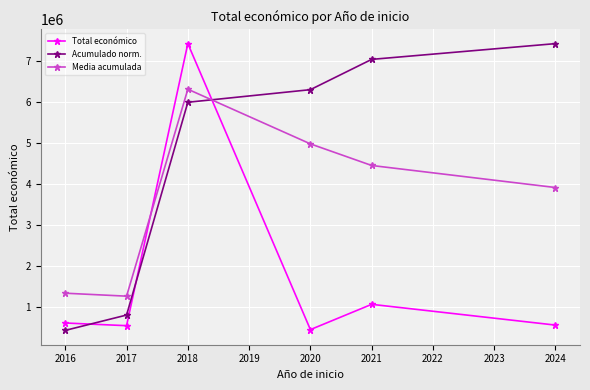

The value of Total económico at 2024 is 550111.0. True or false?

True